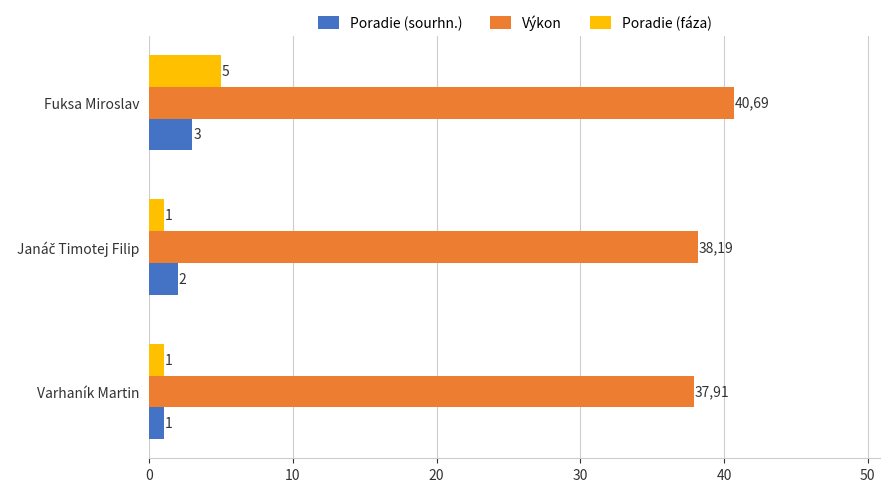

At how many categories does at least one series exceed 3?

3